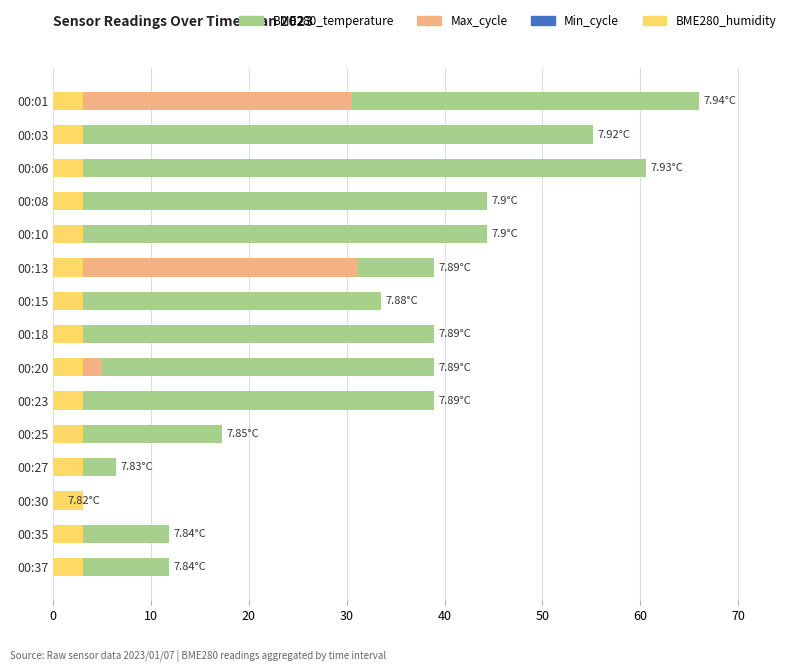

What is the sum of all Min_cycle values?

8.2